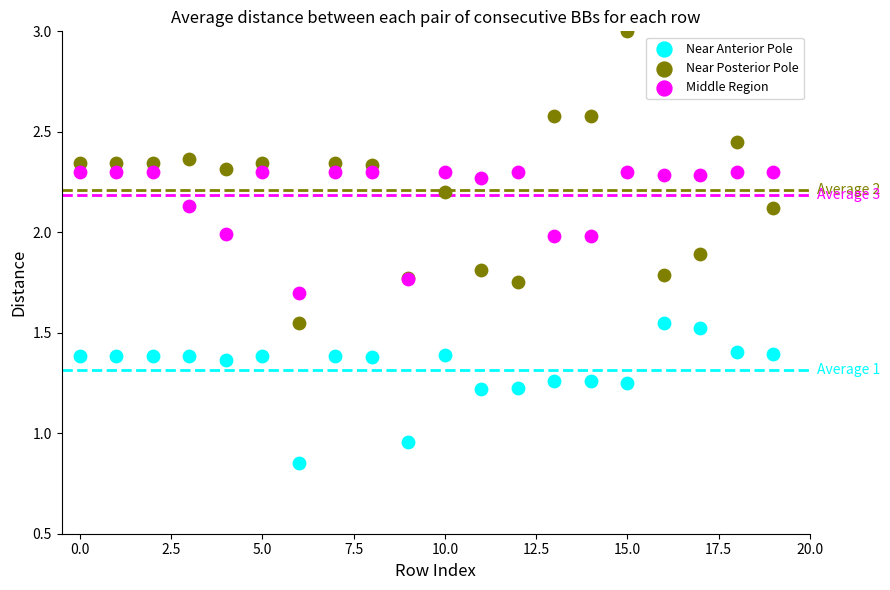

Which series contains the highest Y value?

Near Posterior Pole